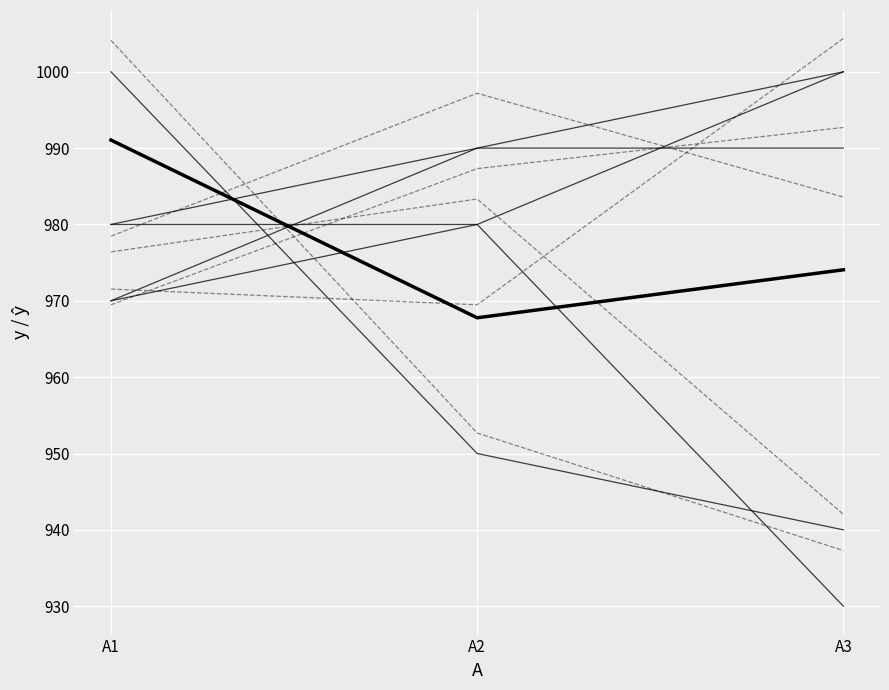

Does the chart display data point markers on the line(s)?

No